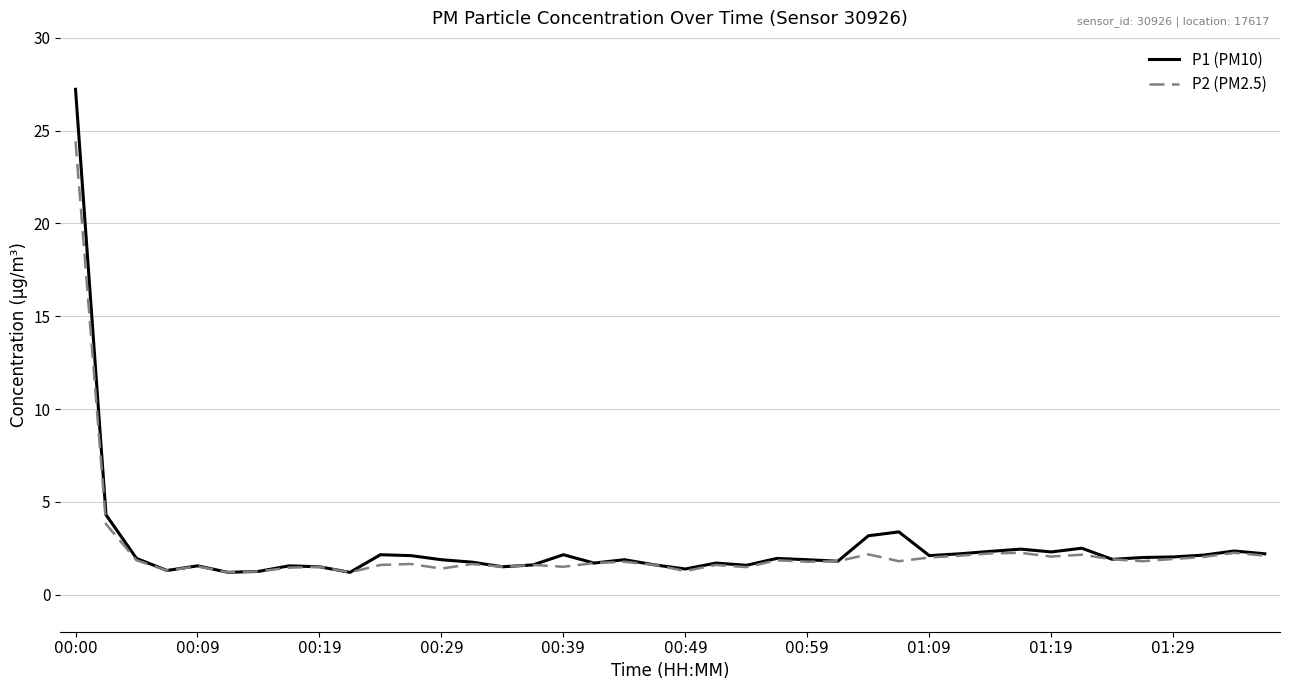

What is the minimum value for P1 (PM10)?

1.2